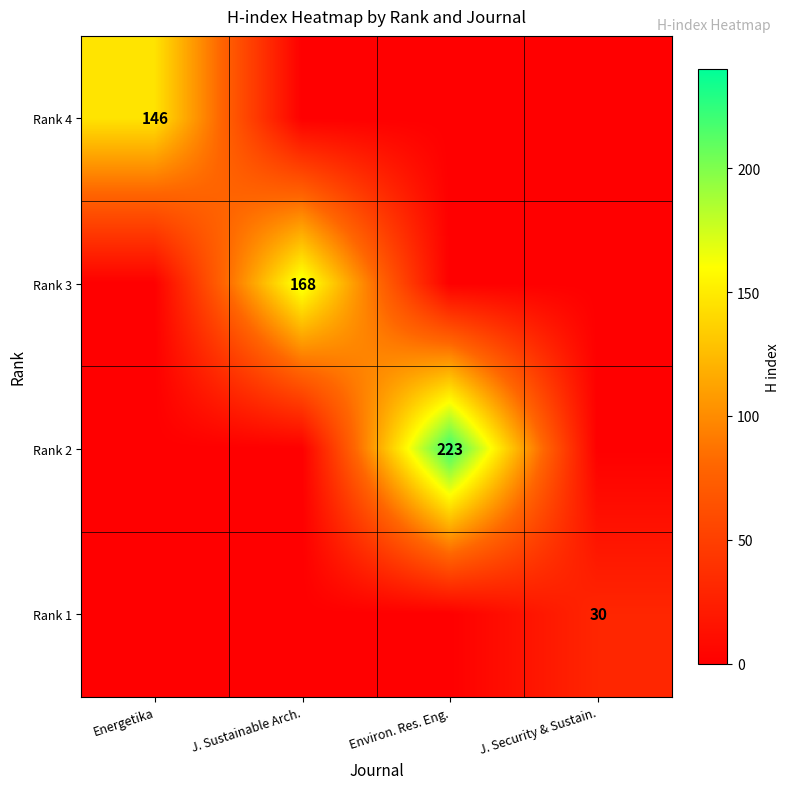

The Rank 3 series shows 168 at J. Sustainable Arch.. True or false?

True